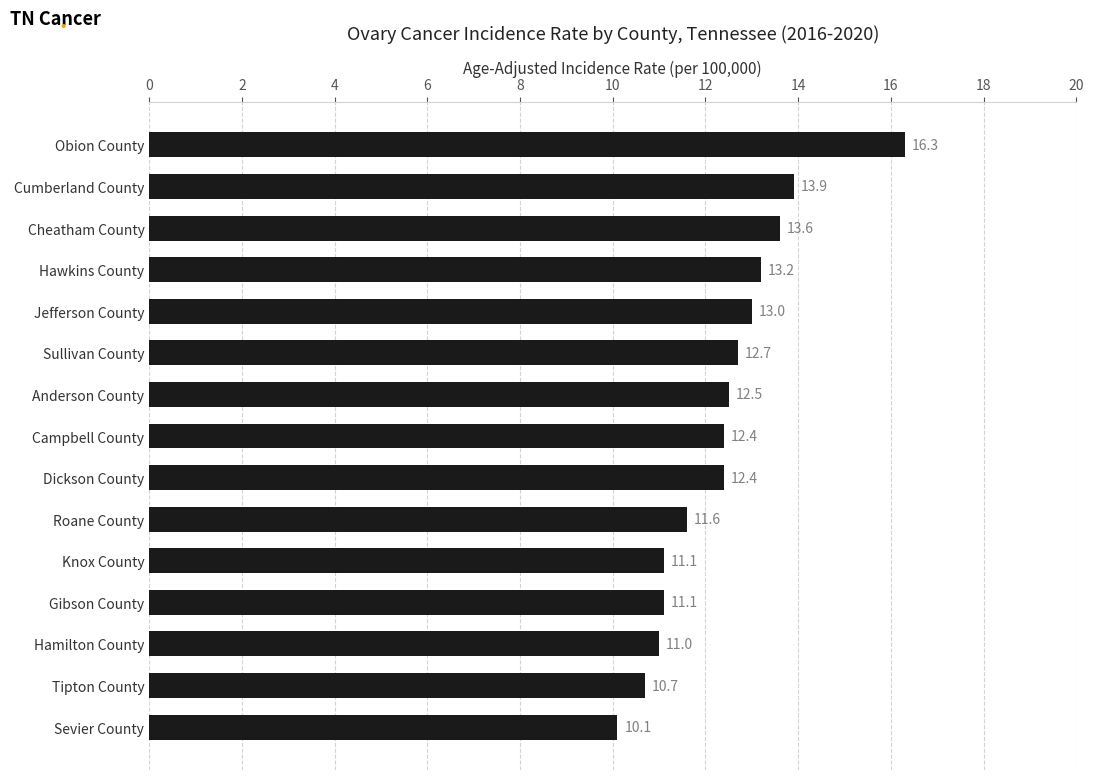

The chart shows a value of 22.6 at Cumberland County. True or false?

False